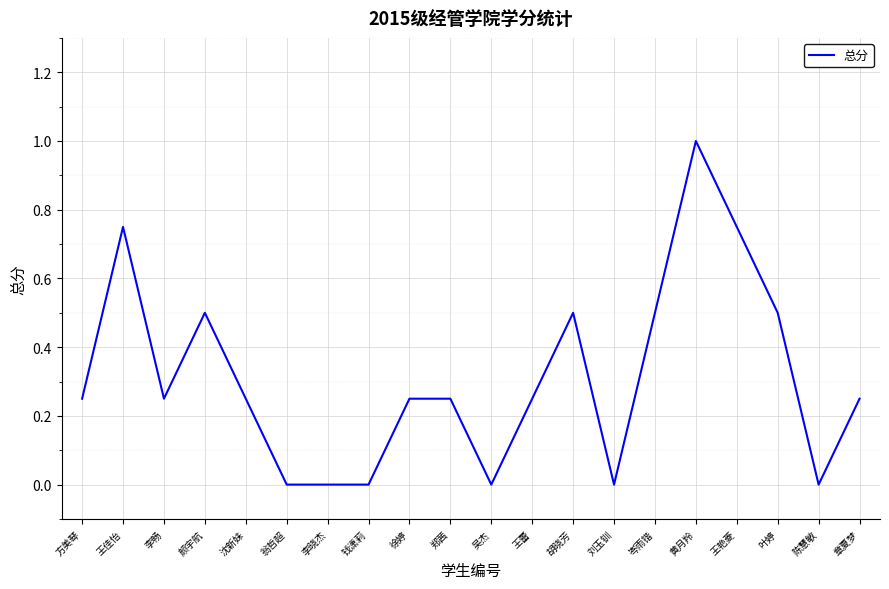

The chart shows a value of 0.0 at 陈慧敏. True or false?

True